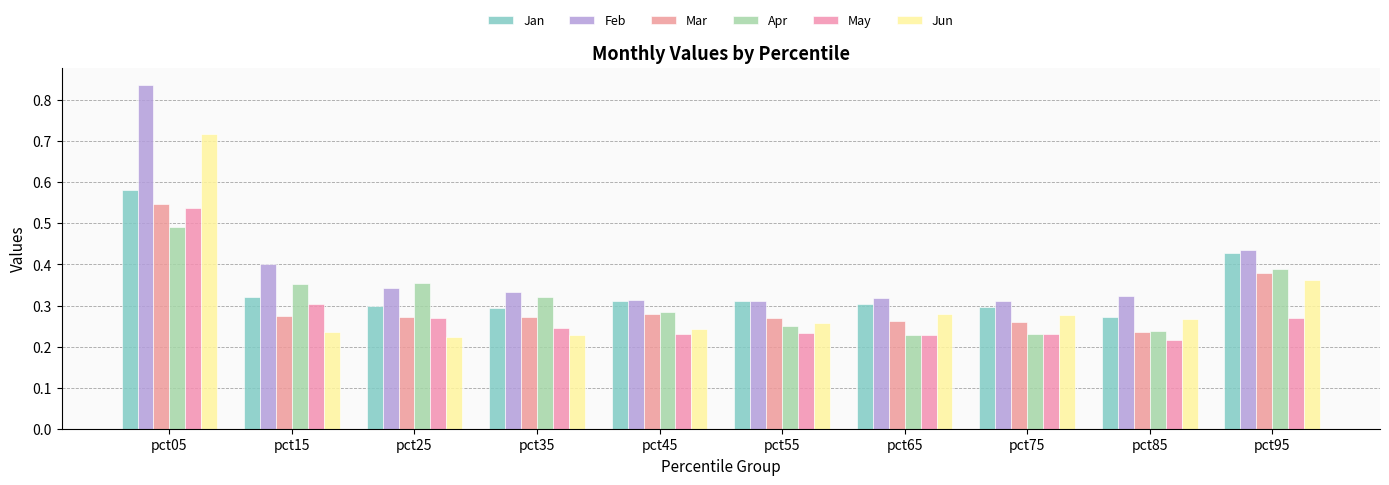

What is the average value of the Mar series?

0.3